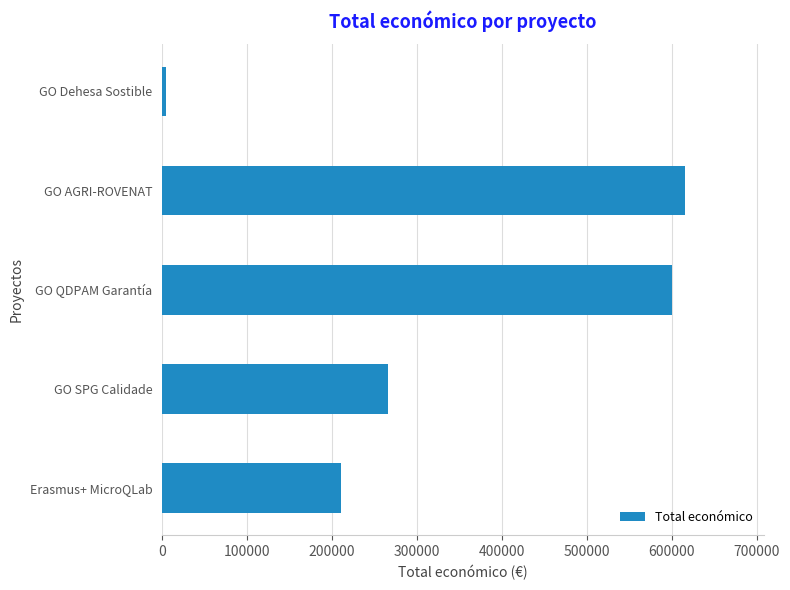

List the labels in order of value, largest first.

GO AGRI-ROVENAT, GO QDPAM Garantía, GO SPG Calidade, Erasmus+ MicroQLab, GO Dehesa Sostible